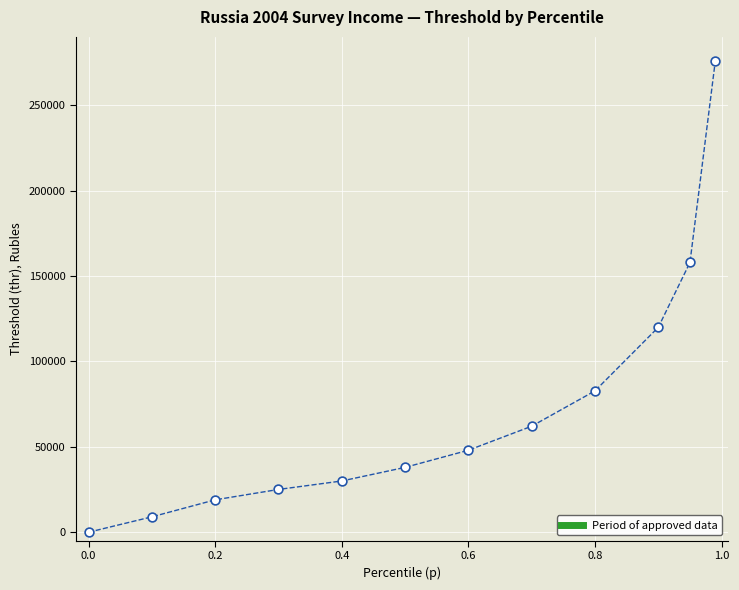

What is the range of Y values (max minus min)?

275862